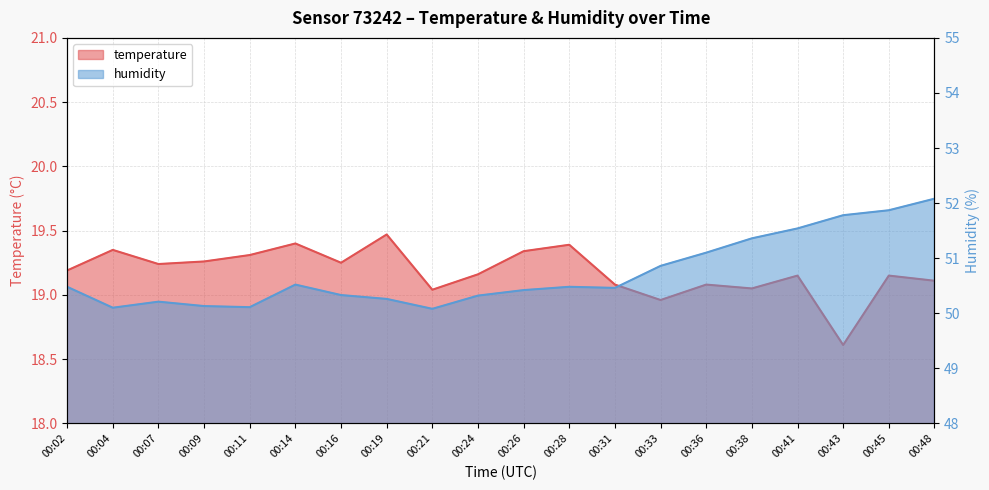

What is the value of the humidity point at the 15th from the left?

51.1